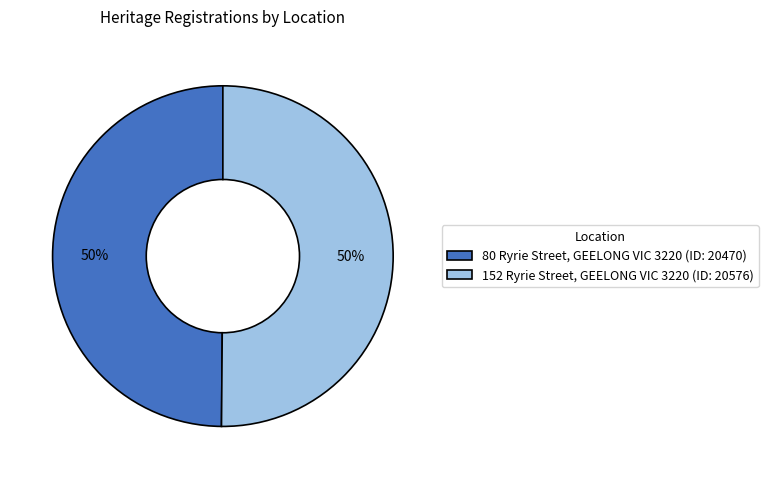

To the nearest percent, what percentage of the pie is 80 Ryrie Street, GEELONG VIC 3220 (ID: 20470)?

50%